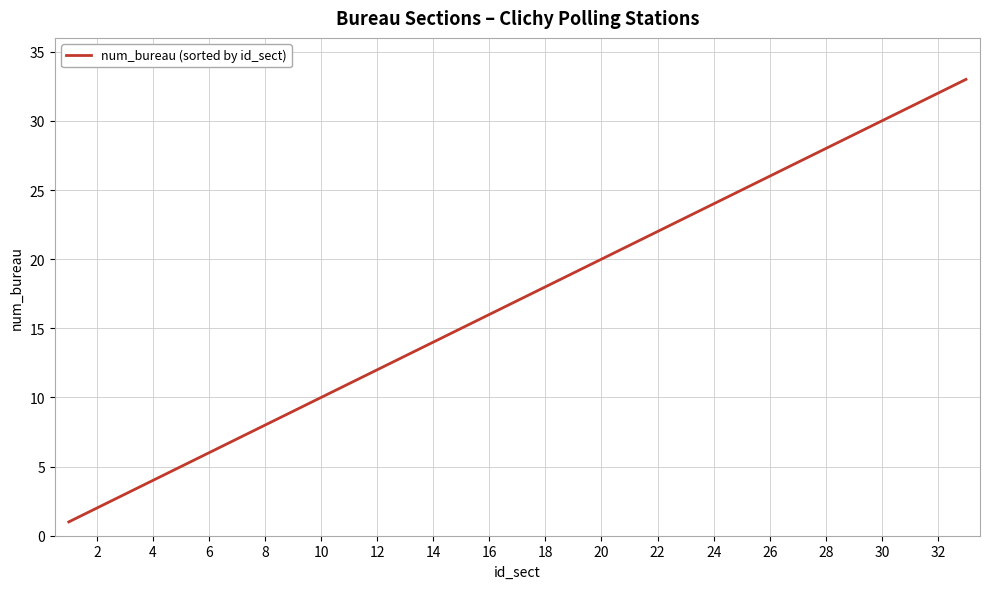

What is the average value?

17